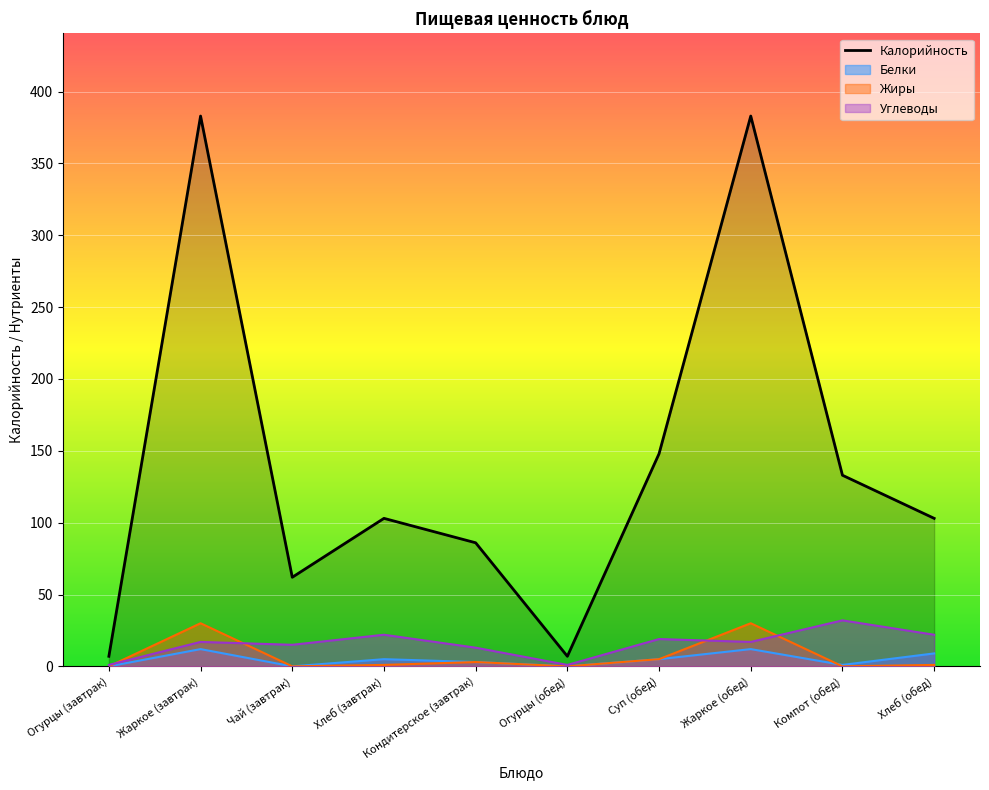

How many lines are shown in the chart?

4